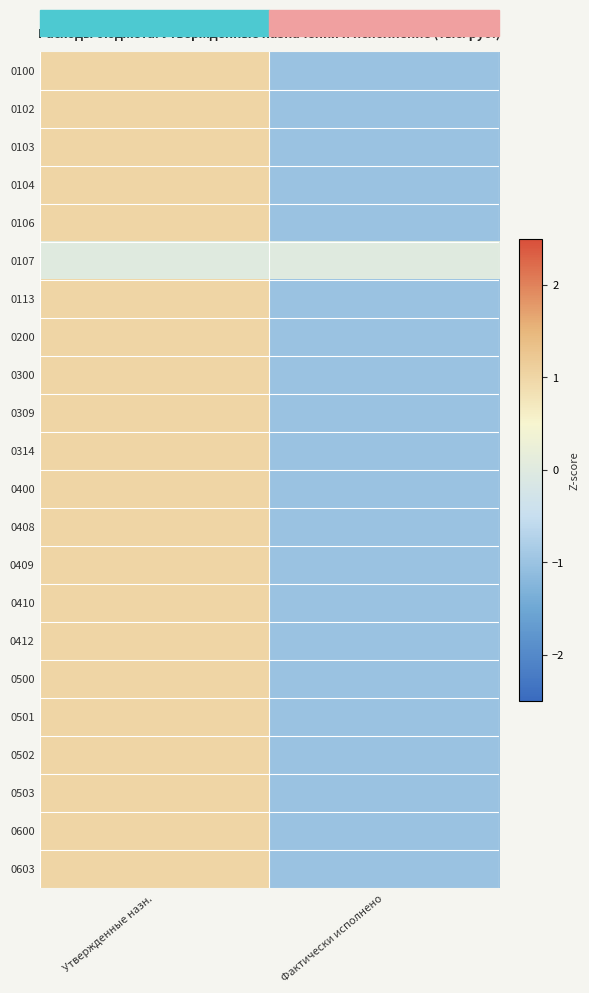

Count the number of categories in the chart.

2